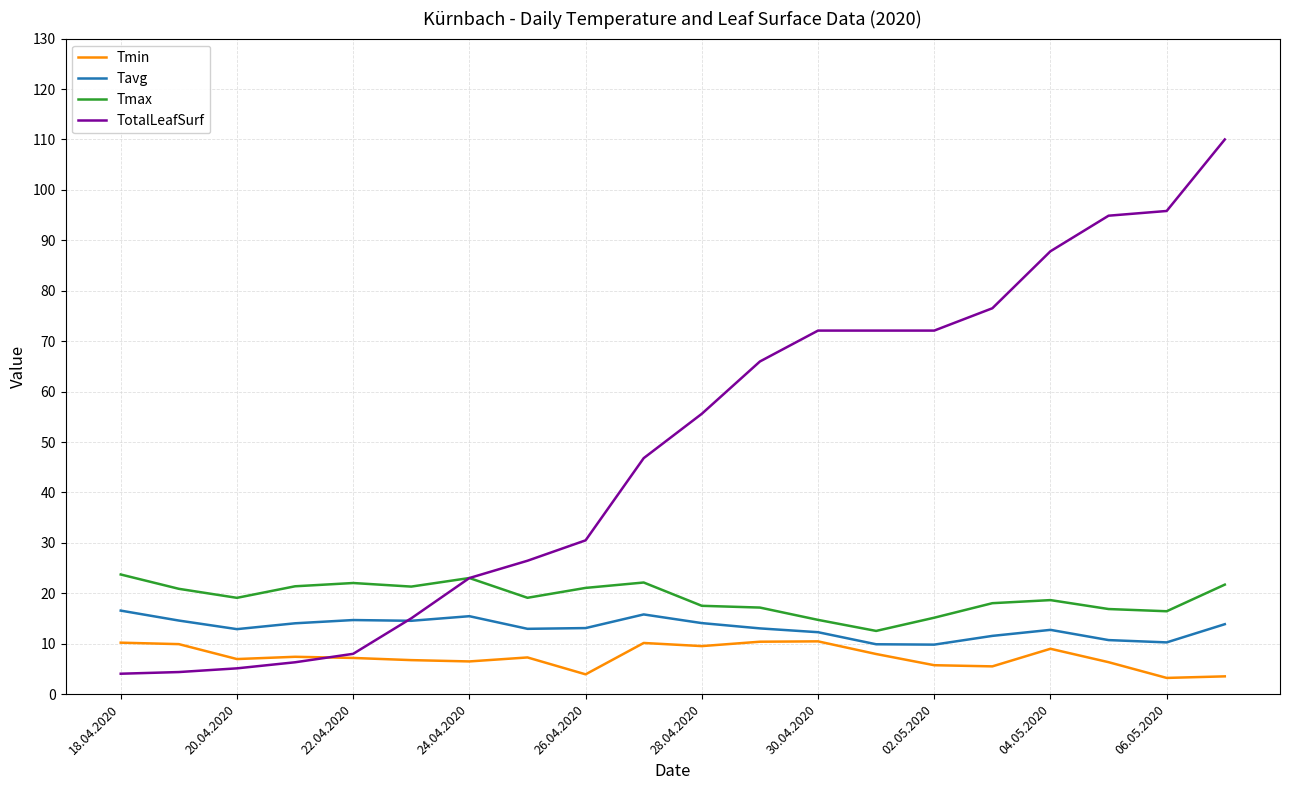

True or false: Tmax and Tmin intersect in this chart.

False